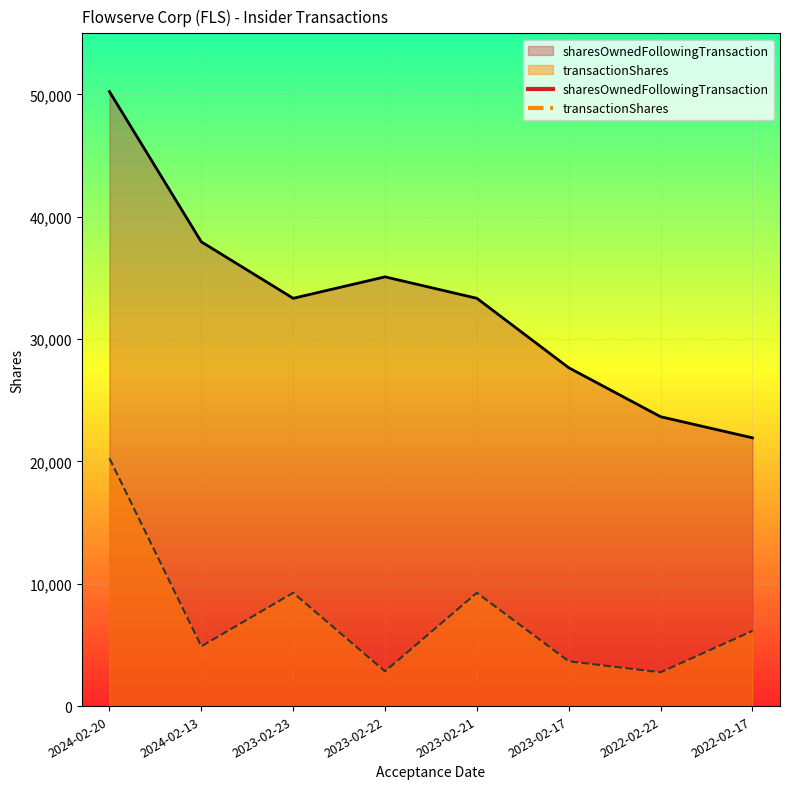

How many data points does each series have?

8